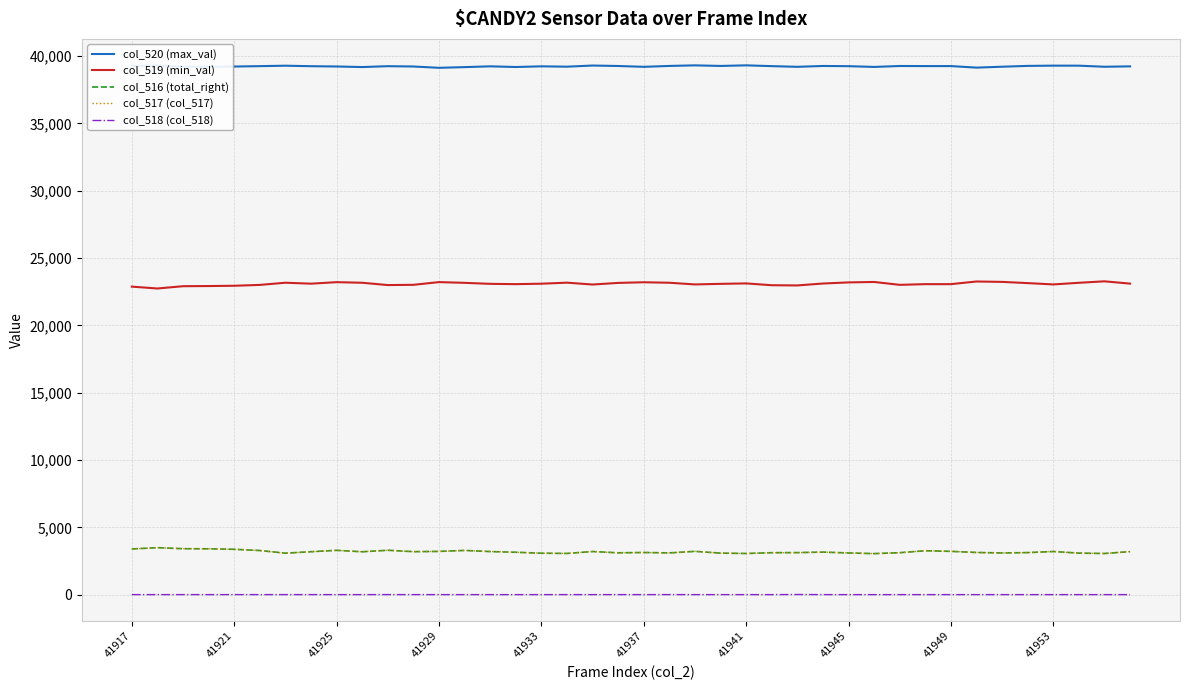

True or false: col_520 (max_val) and col_517 (col_517) cross at least once.

False